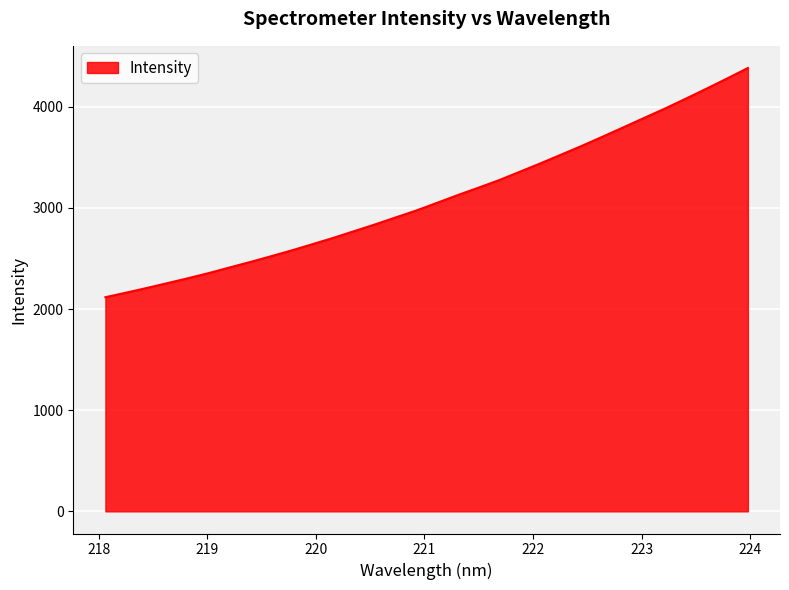

Reading right to left, transcribe all the data shown in this chart.

4383.3	4279.9	4179.0	4080.0	3982.9	3890.6	3798.0	3705.7	3615.3	3528.4	3442.2	3358.8	3275.5	3200.6	3127.6	3050.8	2974.9	2906.2	2836.9	2770.6	2704.6	2642.4	2581.2	2523.0	2466.2	2411.9	2356.6	2305.7	2256.9	2208.6	2162.2	2117.2